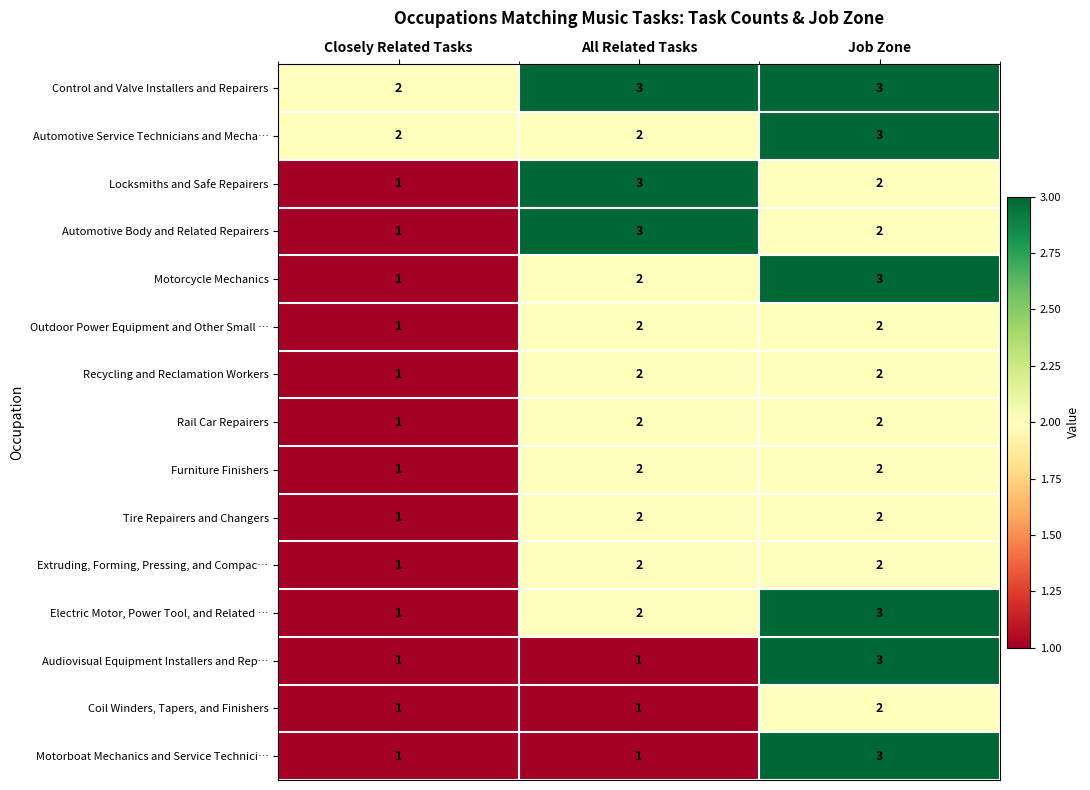

Which category has the lowest value in the Outdoor Power Equipment and Other Small … series?

Closely Related Tasks